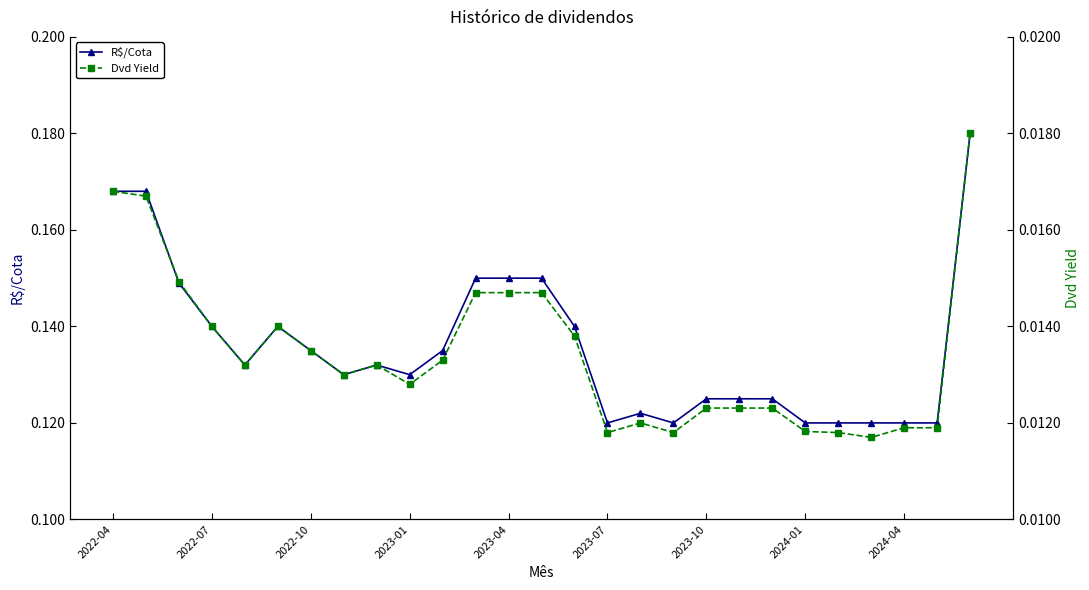

Which series has the largest range (max minus min)?

R$/Cota